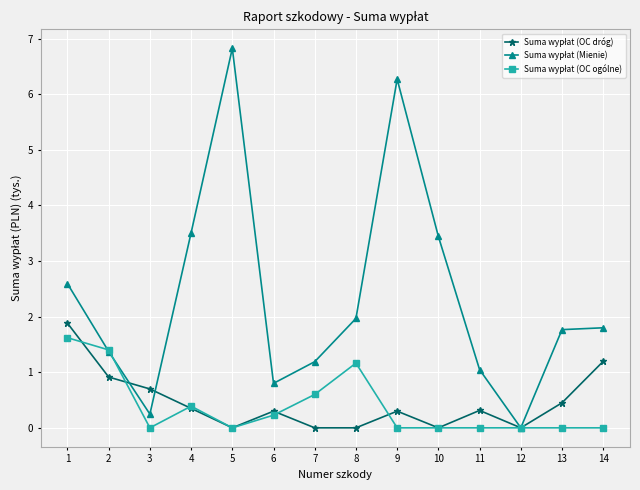

At which category does the chart reach its peak across all series?

5